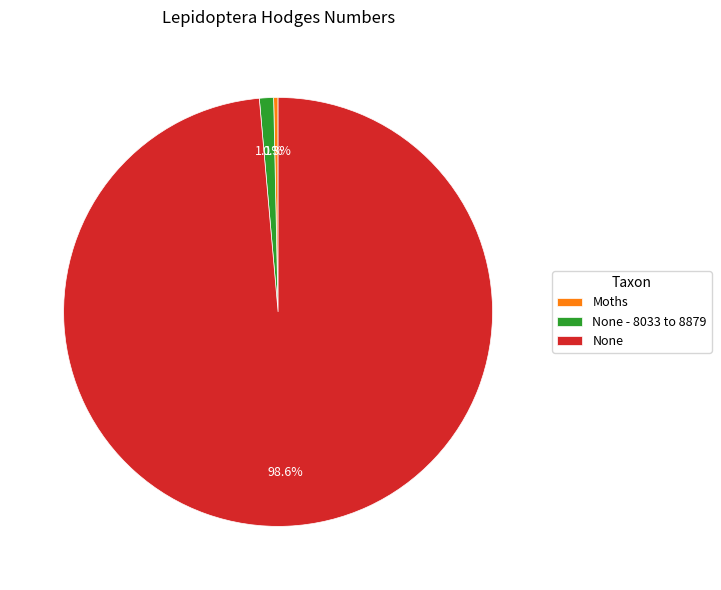

What percentage is the None - 8033 to 8879 slice, to the nearest percent?

1%